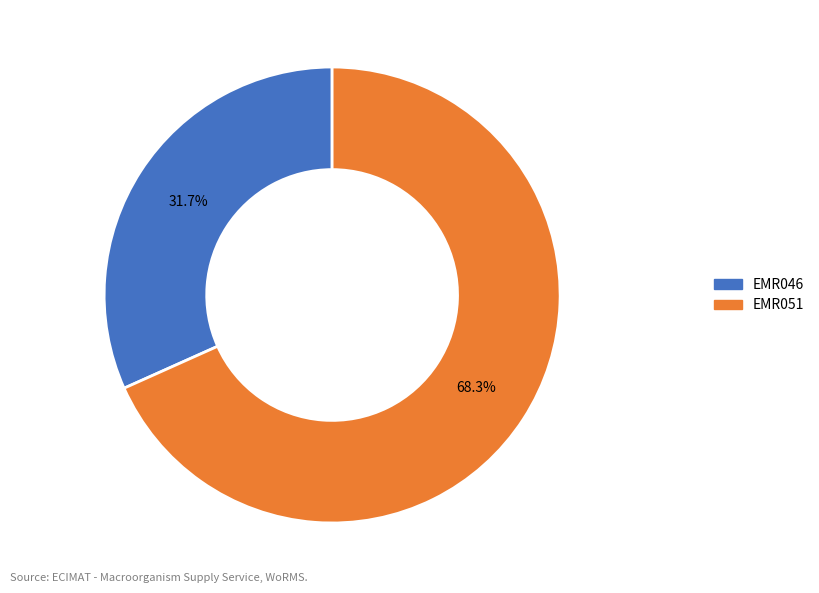

What percentage is the EMR051 slice, to the nearest percent?

68%